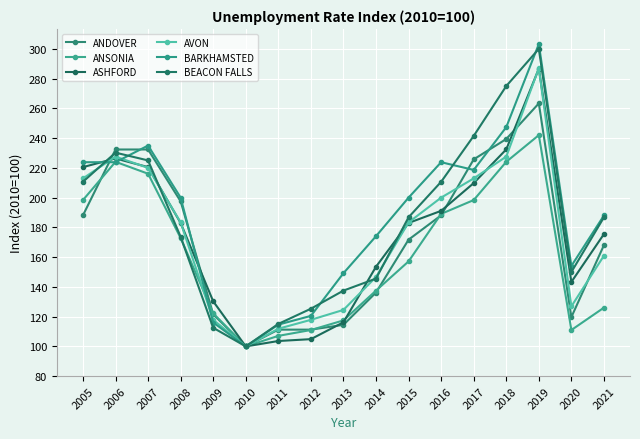

What is the sum of the ANDOVER values at 2021 and 2018?

407.5